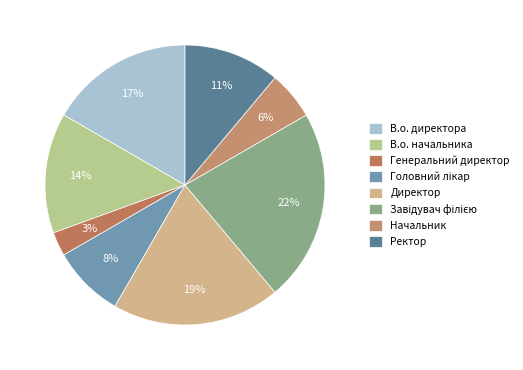

To the nearest percent, what percentage of the pie is Завідувач філією?

22%